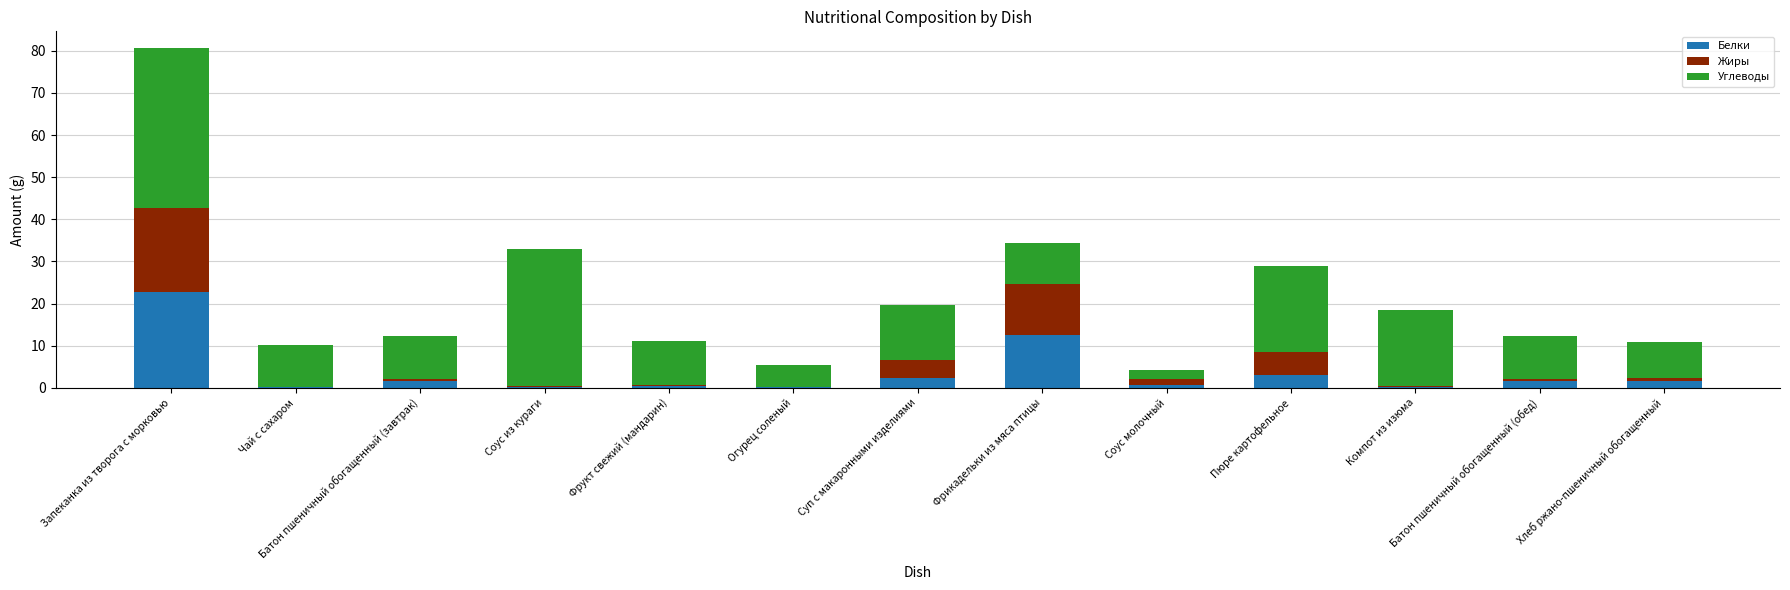

What is the total value across all series at Фрикадельки из мяса птицы?

34.4